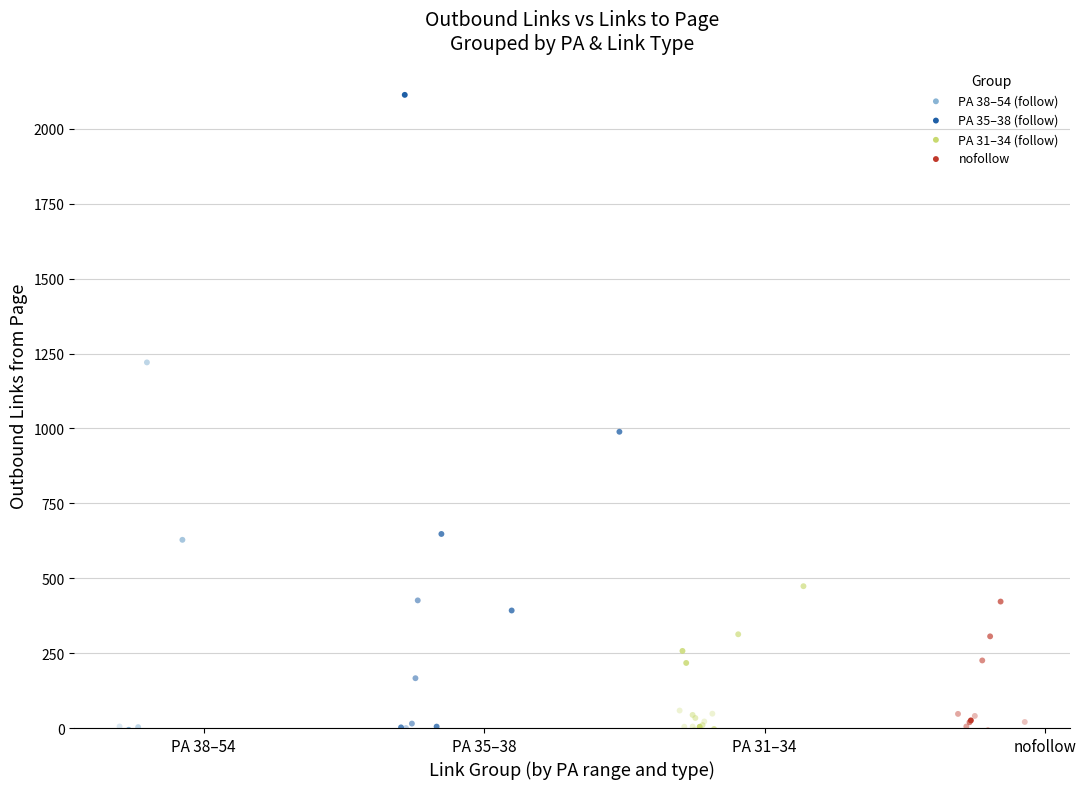

Which series reaches the maximum Y coordinate?

PA 35–38 (follow)